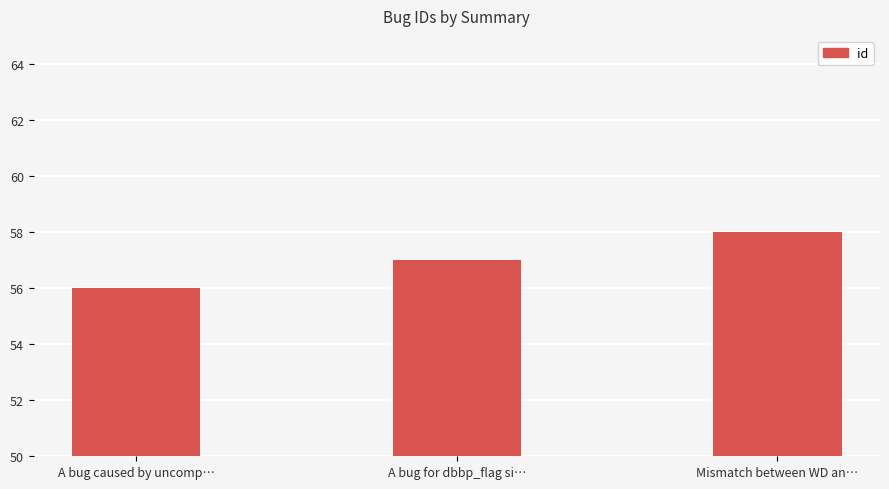

List the labels in order of value, largest first.

Mismatch between WD an…, A bug for dbbp_flag si…, A bug caused by uncomp…